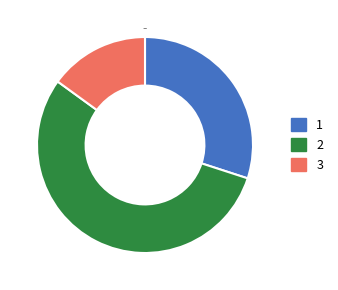

Approximately how many times larger is the value at 2 compared to 3?

3.7